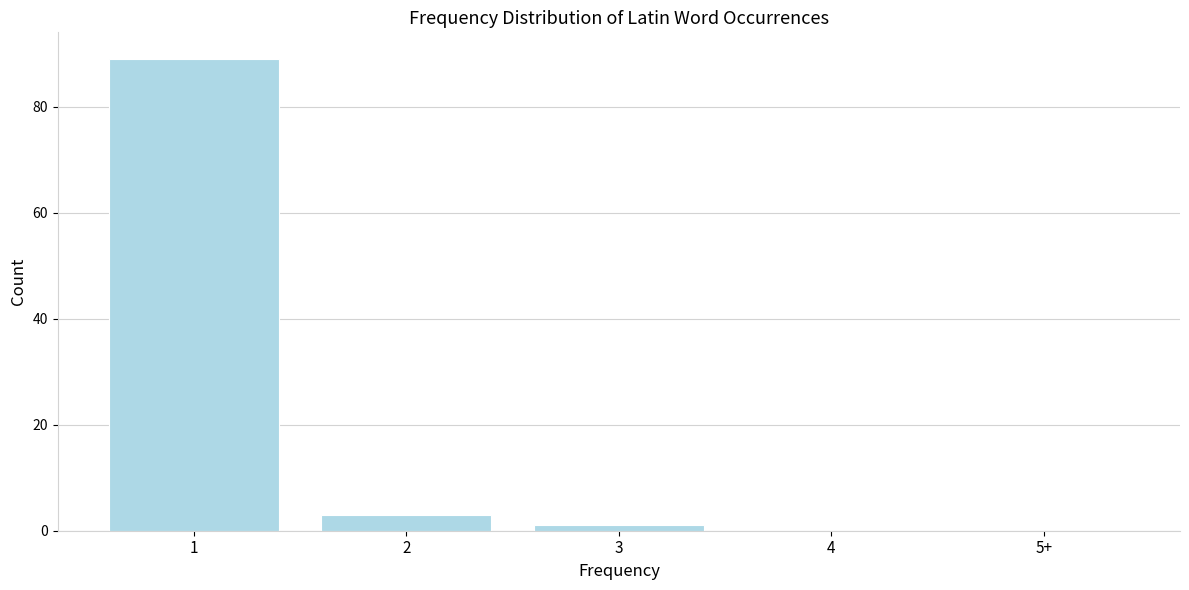

Reading left to right, transcribe all the data shown in this chart.

1=89	2=3	3=1	4=0	5+=0